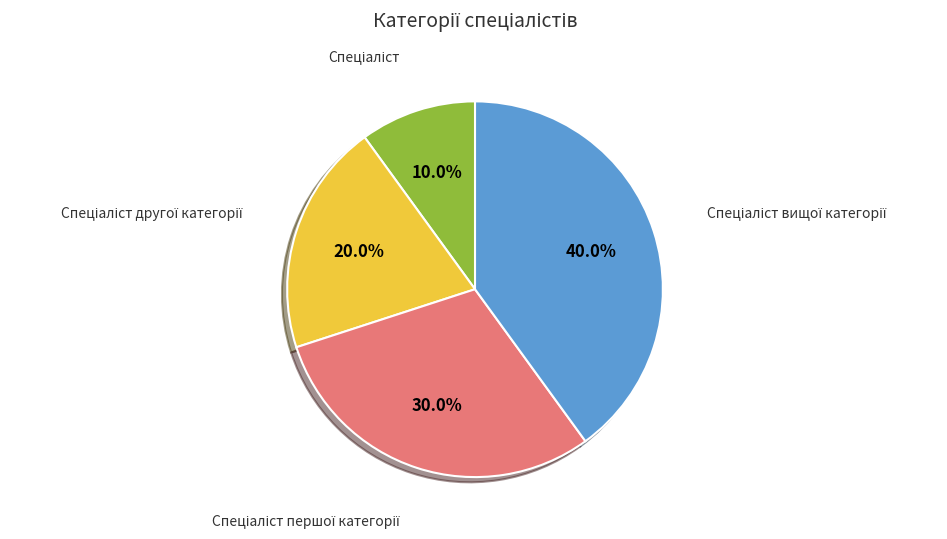

To the nearest percent, what is the average slice percentage?

25%